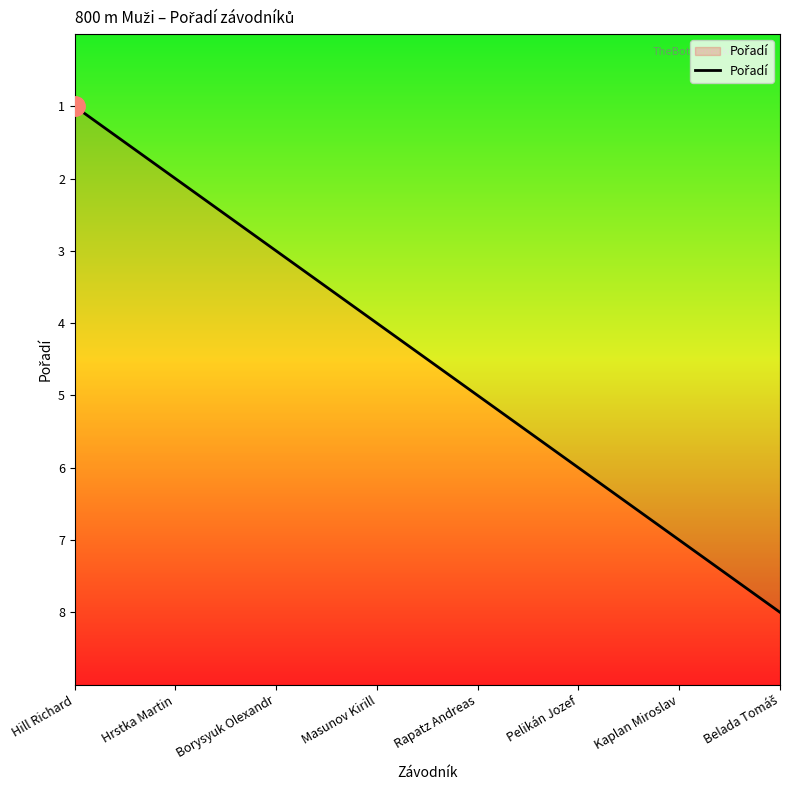

Which has a higher value, Pelikán Jozef or Hill Richard?

Pelikán Jozef